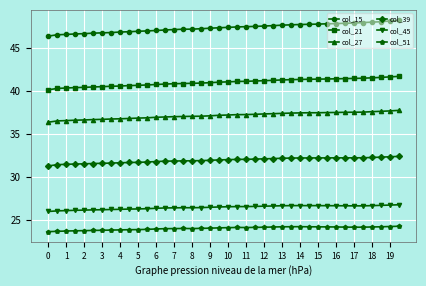

Which series has the largest range (max minus min)?

col_15